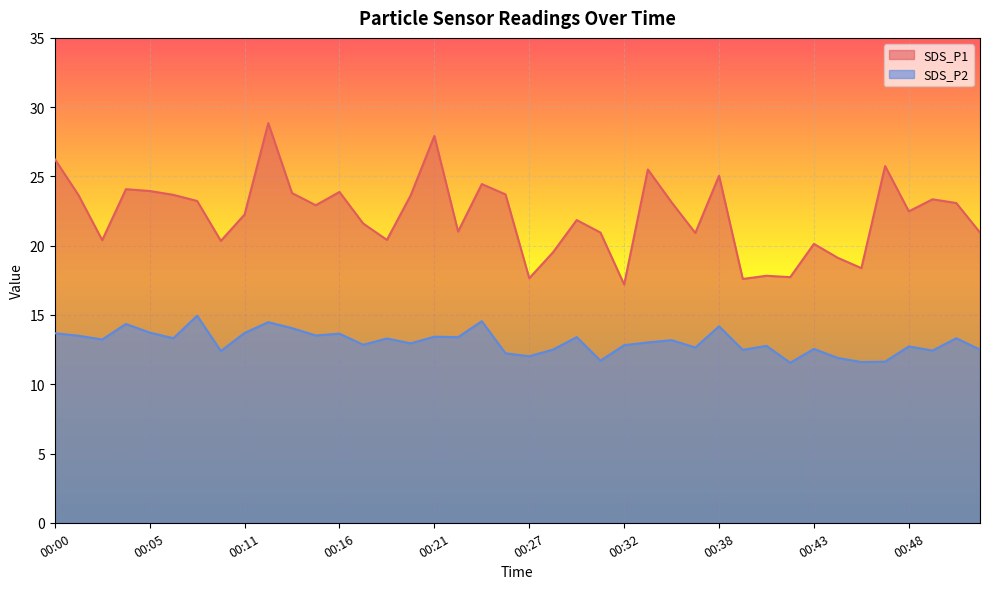

Rank the categories by SDS_P2 value from lowest to highest.

00:42, 00:46, 00:47, 00:31, 00:44, 00:27, 00:25, 00:09, 00:50, 00:39, 00:28, 00:52, 00:43, 00:36, 00:48, 00:40, 00:32, 00:17, 00:20, 00:34, 00:35, 00:03, 00:19, 00:07, 00:51, 00:23, 00:29, 00:21, 00:01, 00:15, 00:16, 00:00, 00:11, 00:05, 00:13, 00:38, 00:04, 00:12, 00:24, 00:08